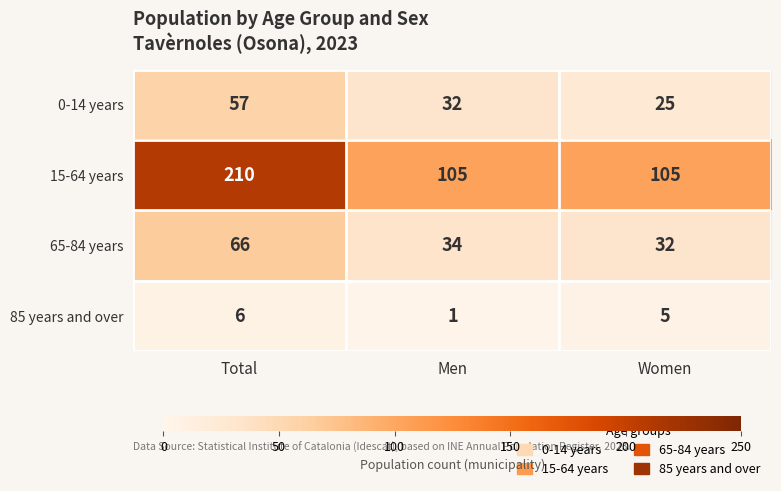

Which series has the largest total across all categories?

15-64 years